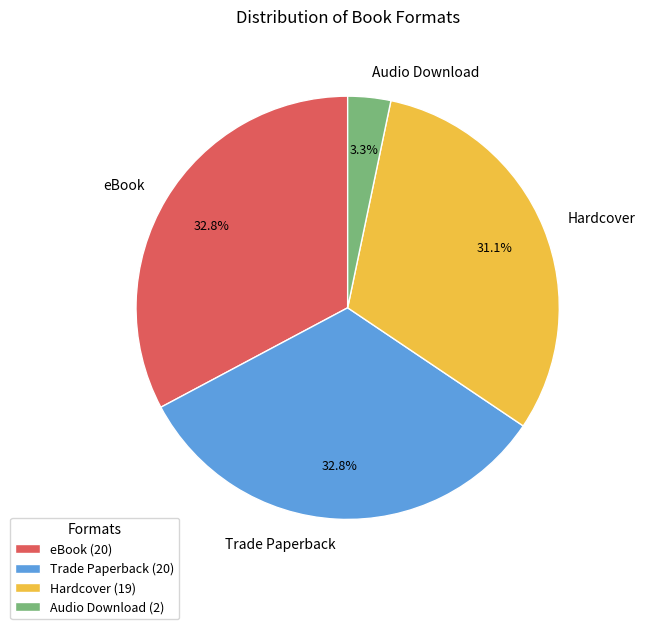

The Trade Paperback slice represents 40% of the pie. True or false?

False